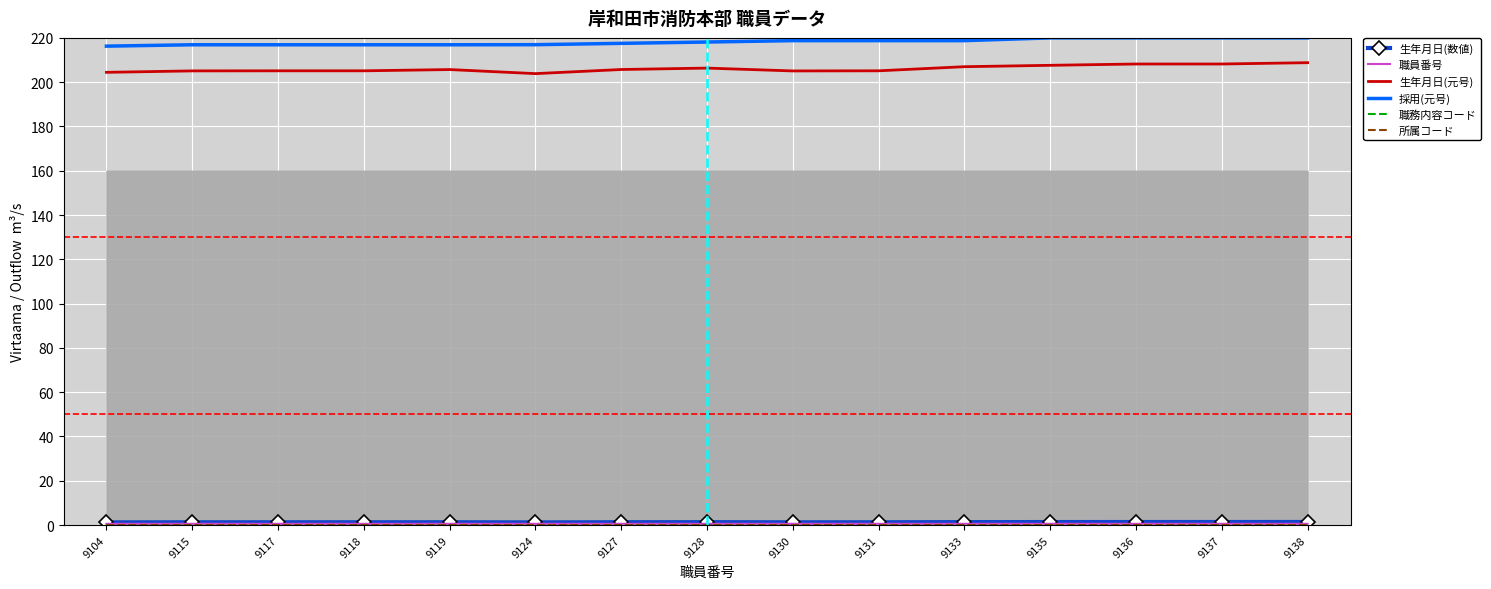

What are all the series names shown in the legend?

生年月日(数値), 職員番号, 生年月日(元号), 採用(元号), 職務内容コード, 所属コード